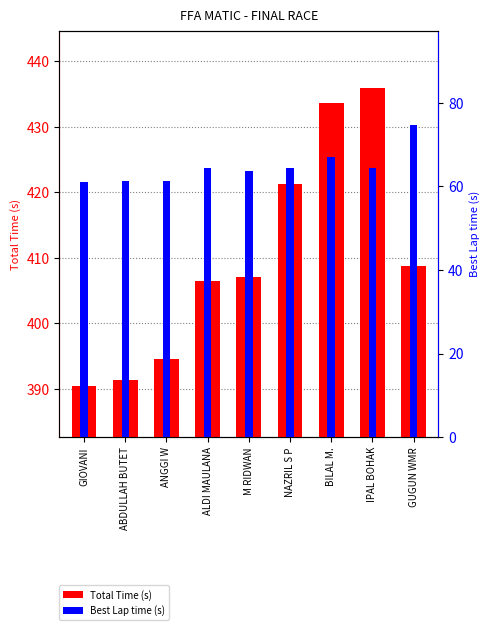

What value does the Best Lap time (s) series have at NAZRIL S P?

64.3